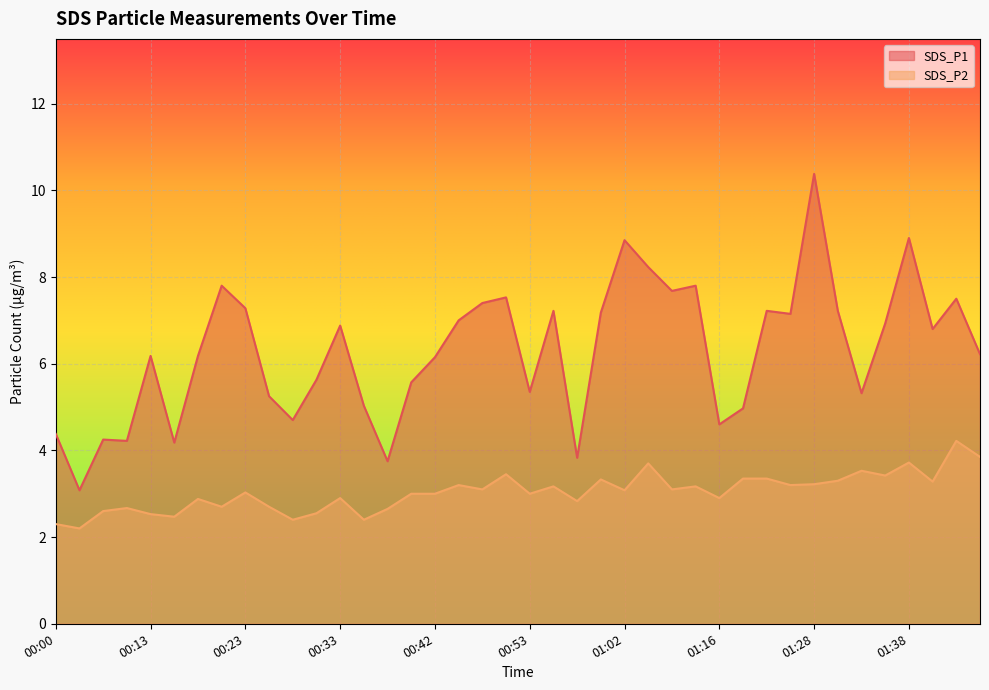

Which label corresponds to the smallest value in the chart?

00:03